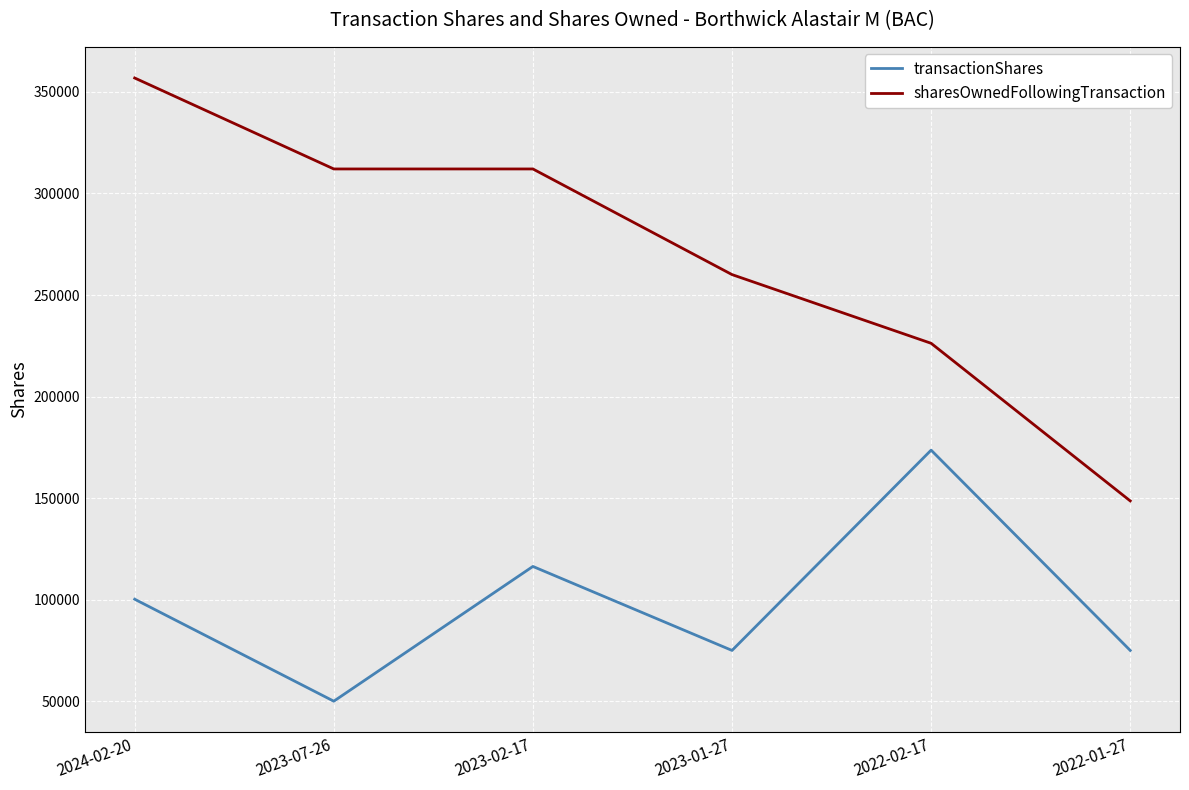

Reading left to right, what are all the values shown in this chart?

transactionShares: 100205	50000	116352	75000	173615	75000
sharesOwnedFollowingTransaction: 356855	312065	312065	260057	226228	148623